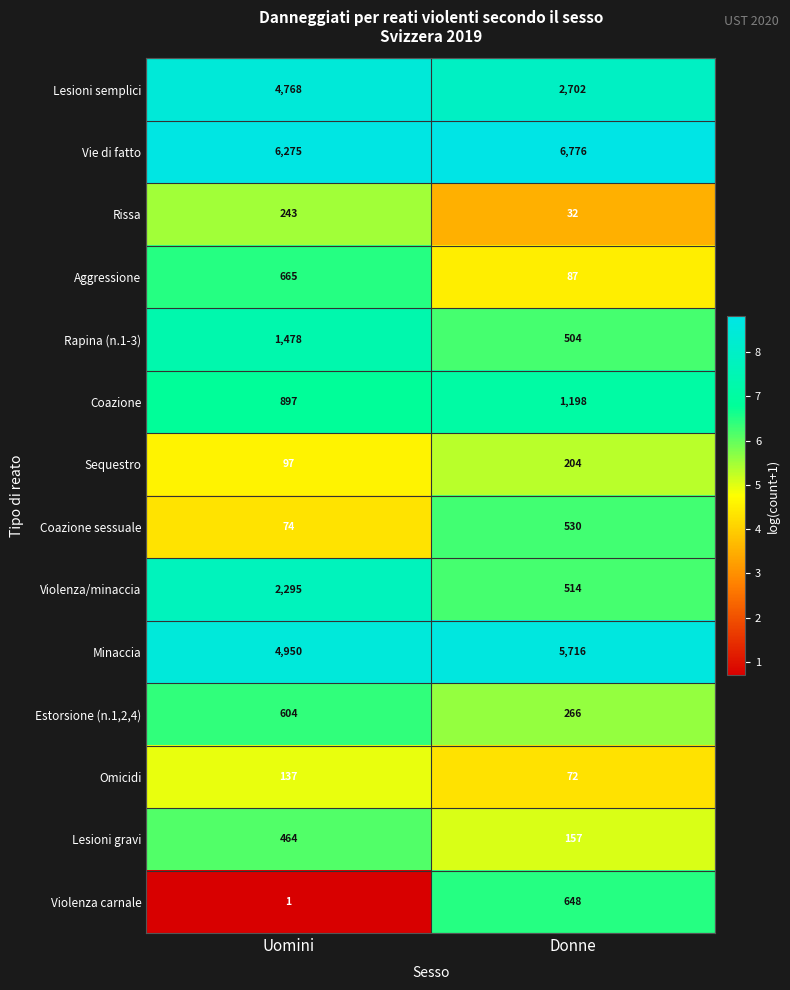

Rank the series at Uomini from lowest to highest value.

Violenza carnale, Coazione sessuale, Sequestro, Omicidi, Rissa, Lesioni gravi, Estorsione (n.1,2,4), Aggressione, Coazione, Rapina (n.1-3), Violenza/minaccia, Lesioni semplici, Minaccia, Vie di fatto